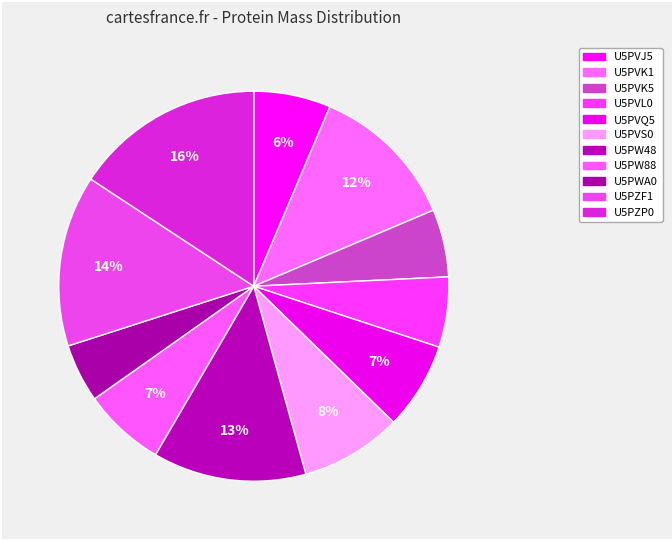

Count the number of slices in the pie.

11